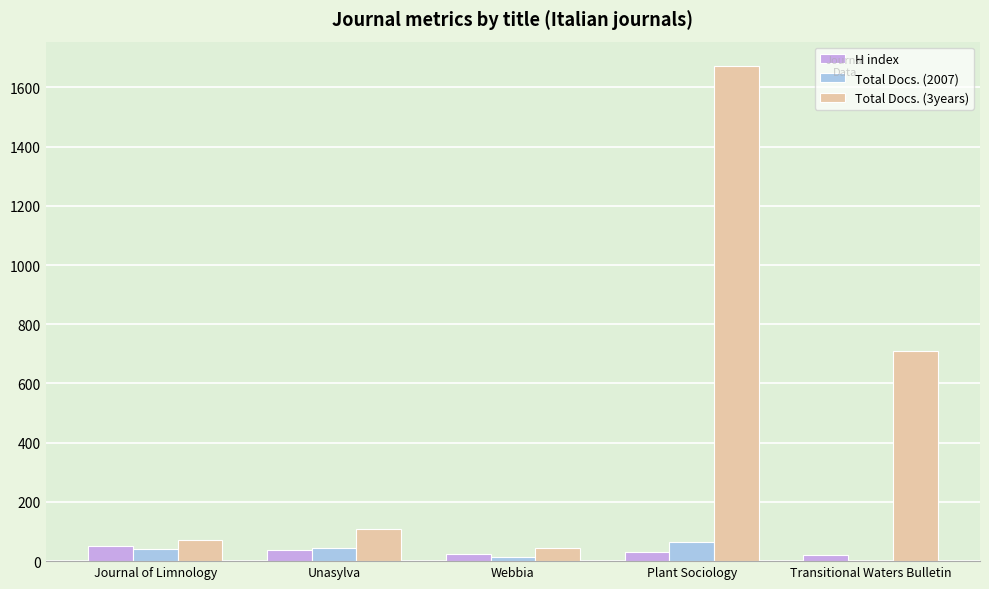

What are all the series names shown in the legend?

H index, Total Docs. (2007), Total Docs. (3years)